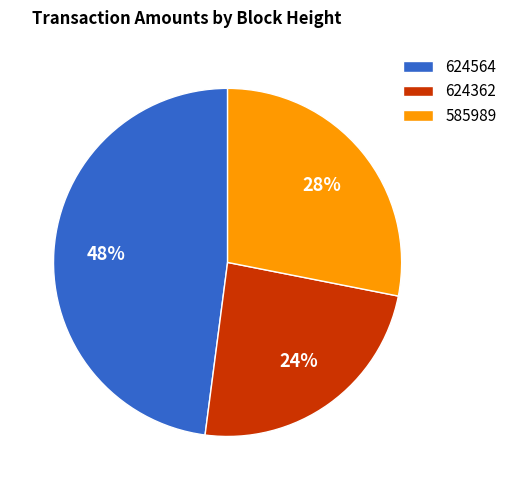

Is the sum of 624564 and 624362 greater than half?

Yes